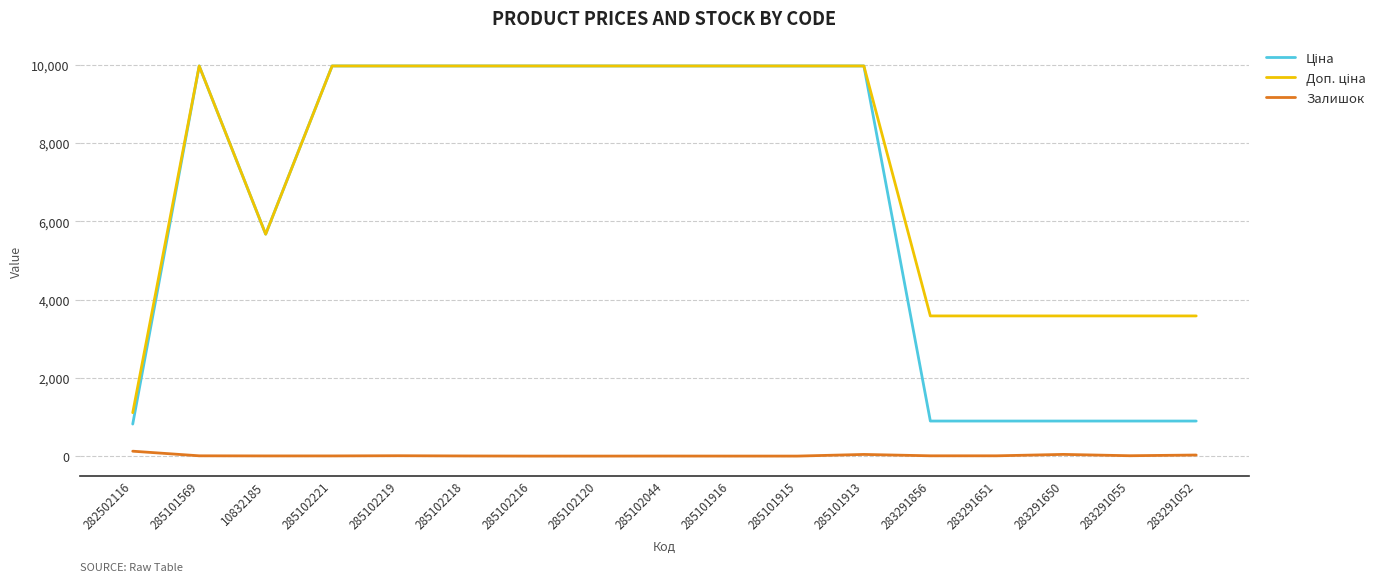

How many distinct data groups are displayed?

3